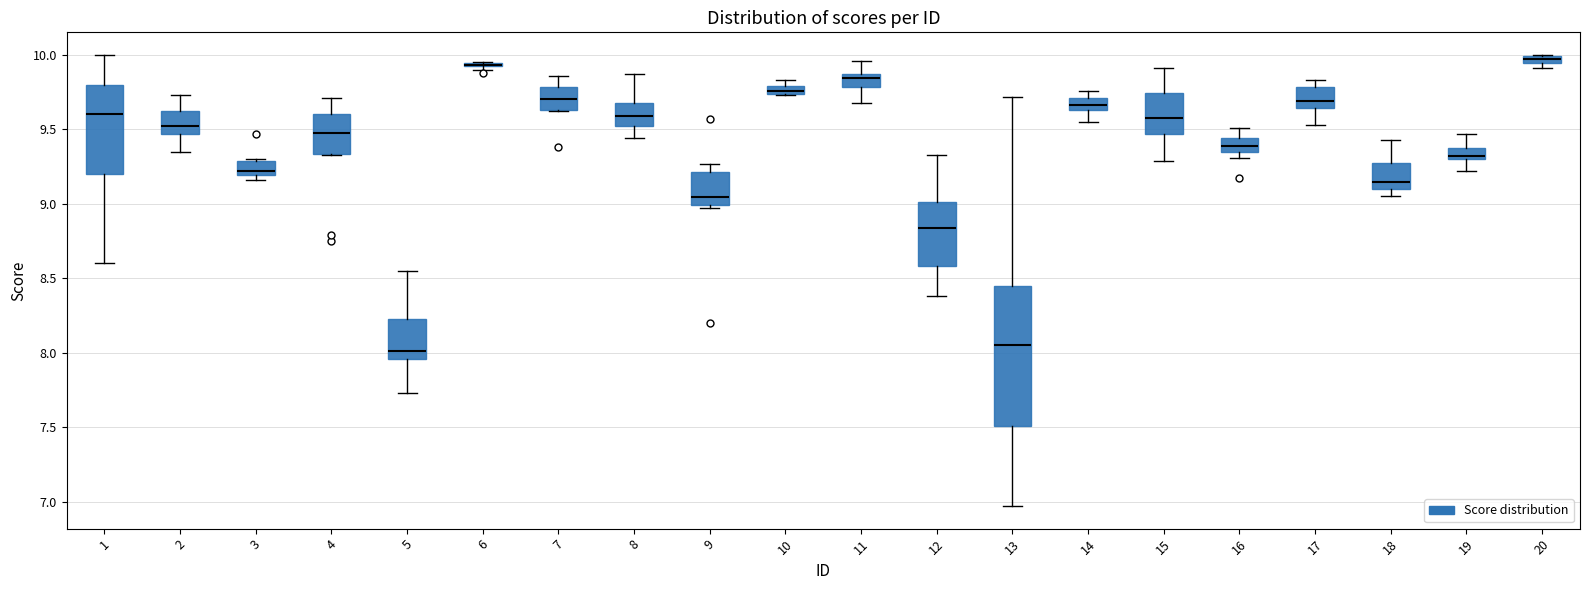

Where does the upper whisker of the box at x = 18 end on the y-axis? The values are not printed on the chart, so give them approximately, as read against the axis.

9.45